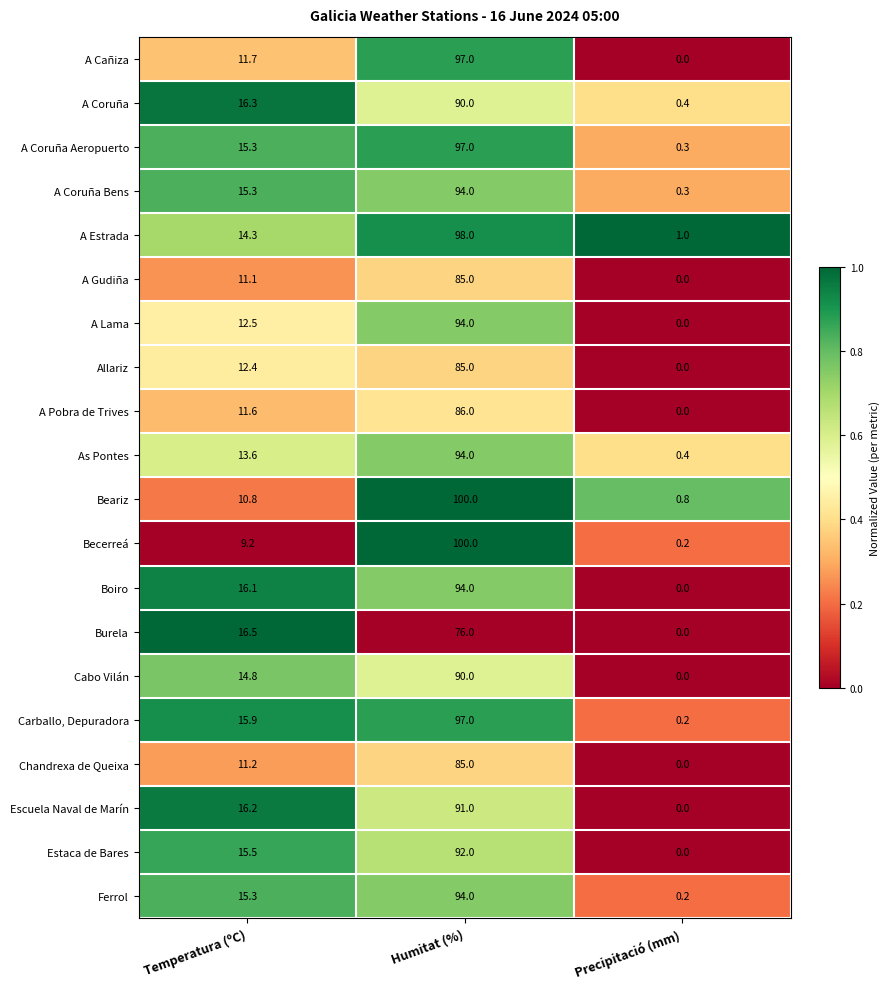

What is the maximum value shown in the chart?

100.0